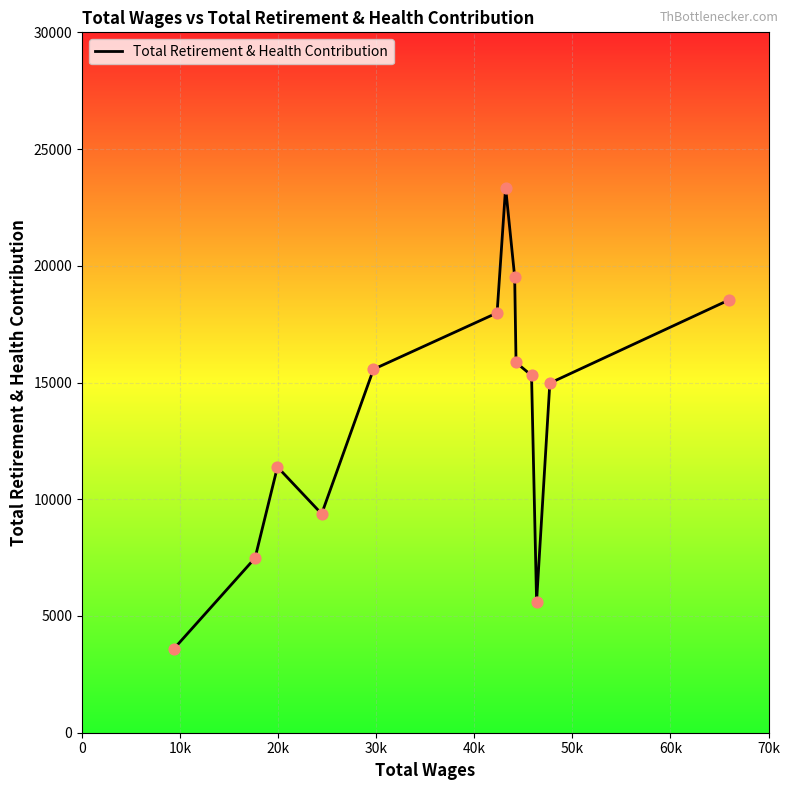

What is the minimum value shown in the chart?

3596